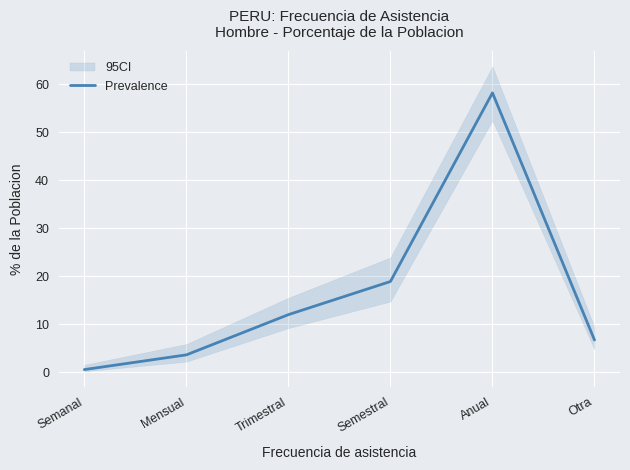

How many lines are shown in the chart?

1